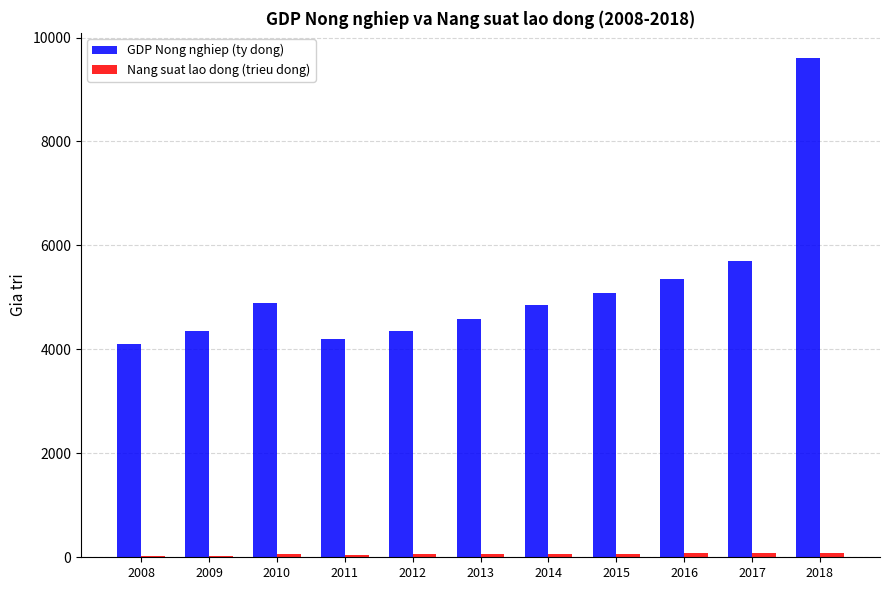

Count the number of data series in this chart.

2